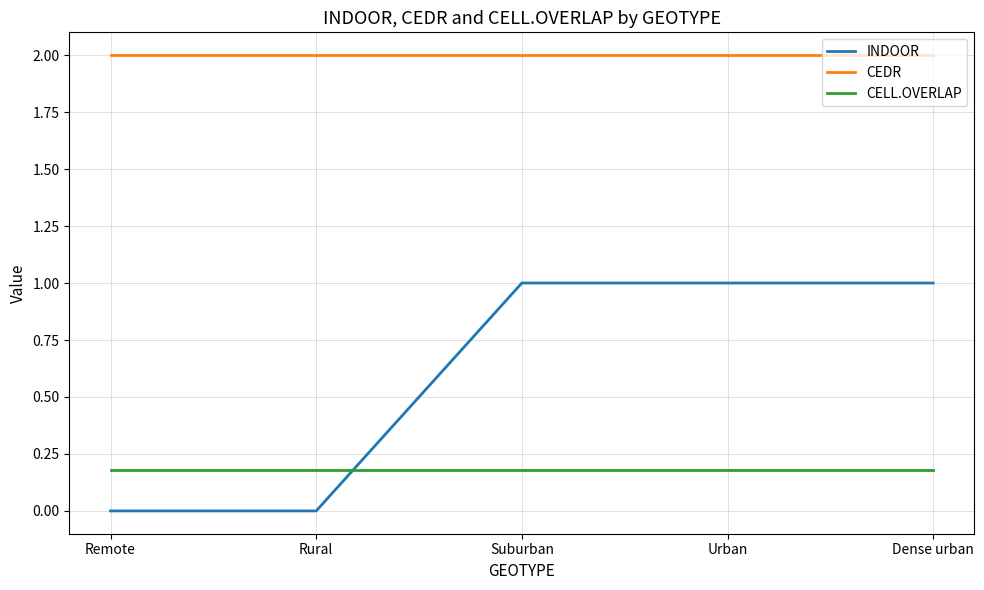

True or false: CELL.OVERLAP and INDOOR cross at least once.

True